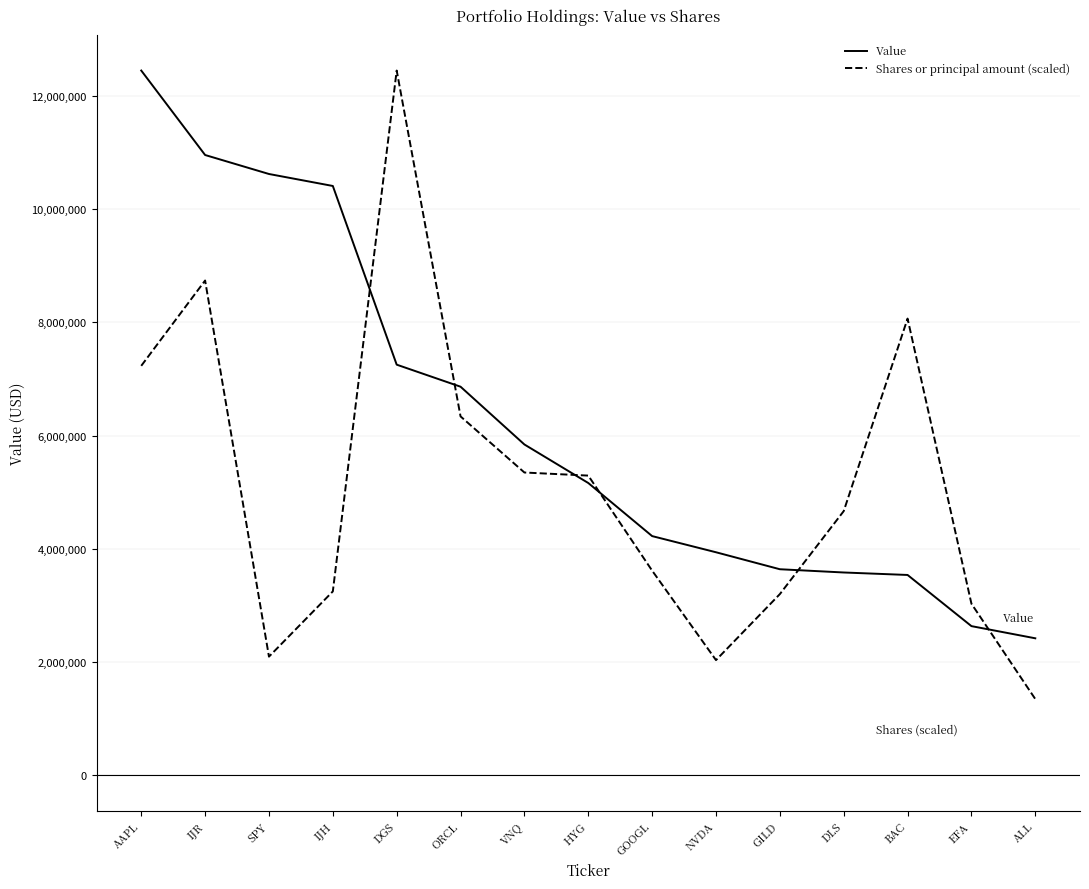

In Shares or principal amount (scaled), how many points are higher than both neighbors (excluding endpoints)?

3